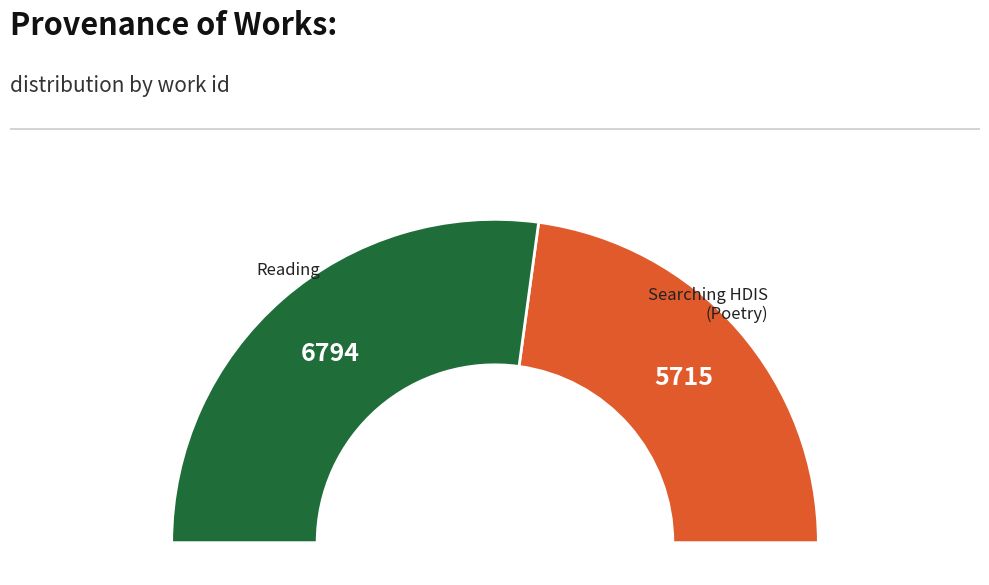

What is the change in value from Searching HDIS (Poetry) to Reading?

+1079